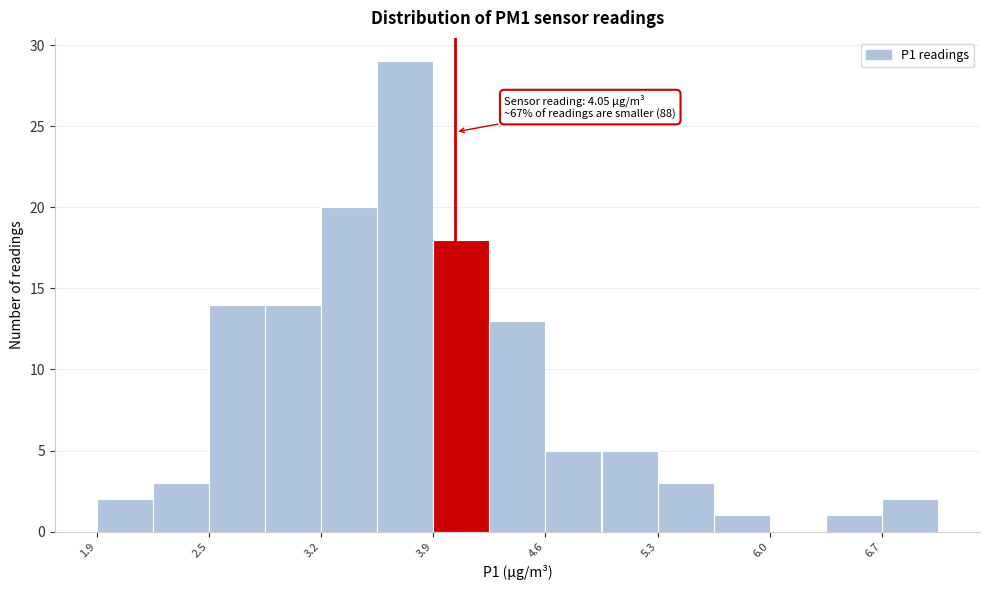

Read against the x-axis, roughly where is the centre of the tallest bar?

3.7